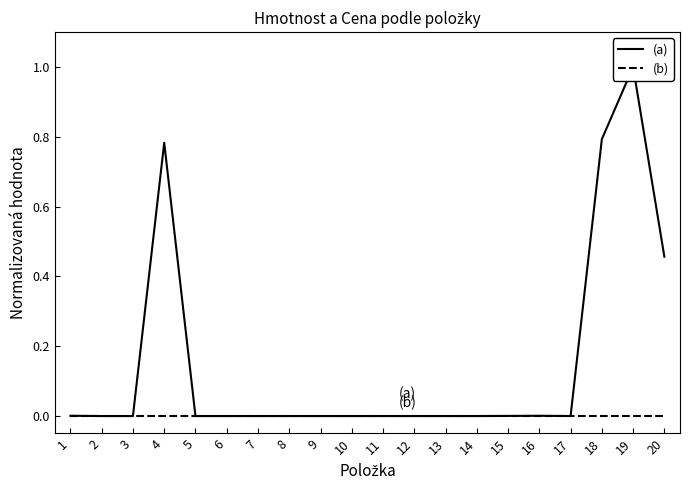

Reading left to right, extract all data points from this chart.

Hmotnost (col_16): 1=0.0	2=0.0	3=0.0	4=0.8	5=0.0	6=0.0	7=0.0	8=0.0	9=0.0	10=0.0	11=0.0	12=0.0	13=0.0	14=0.0	15=0.0	16=0.0	17=0.0	18=0.8	19=1.0	20=0.5
Cena (col_14): 1=0.0	2=0.0	3=0.0	4=0.0	5=0.0	6=0.0	7=0.0	8=0.0	9=0.0	10=0.0	11=0.0	12=0.0	13=0.0	14=0.0	15=0.0	16=0.0	17=0.0	18=0.0	19=0.0	20=0.0